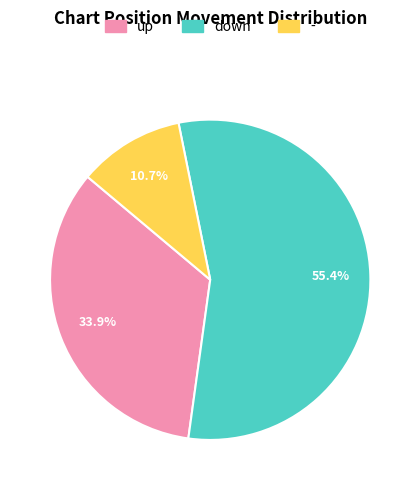

Which category has the smallest portion of the pie?

-